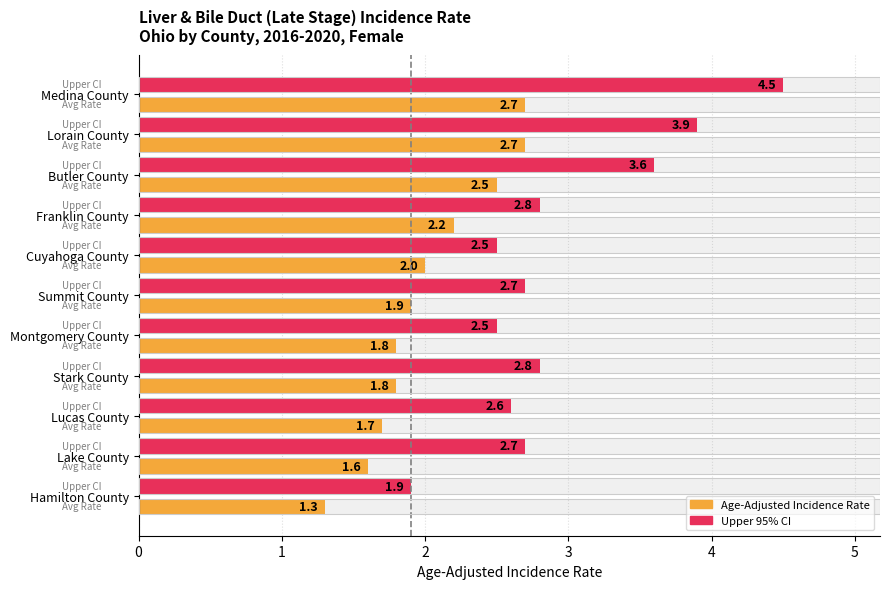

What is the value of the Upper 95% CI bar at the 11th from the left?

1.9